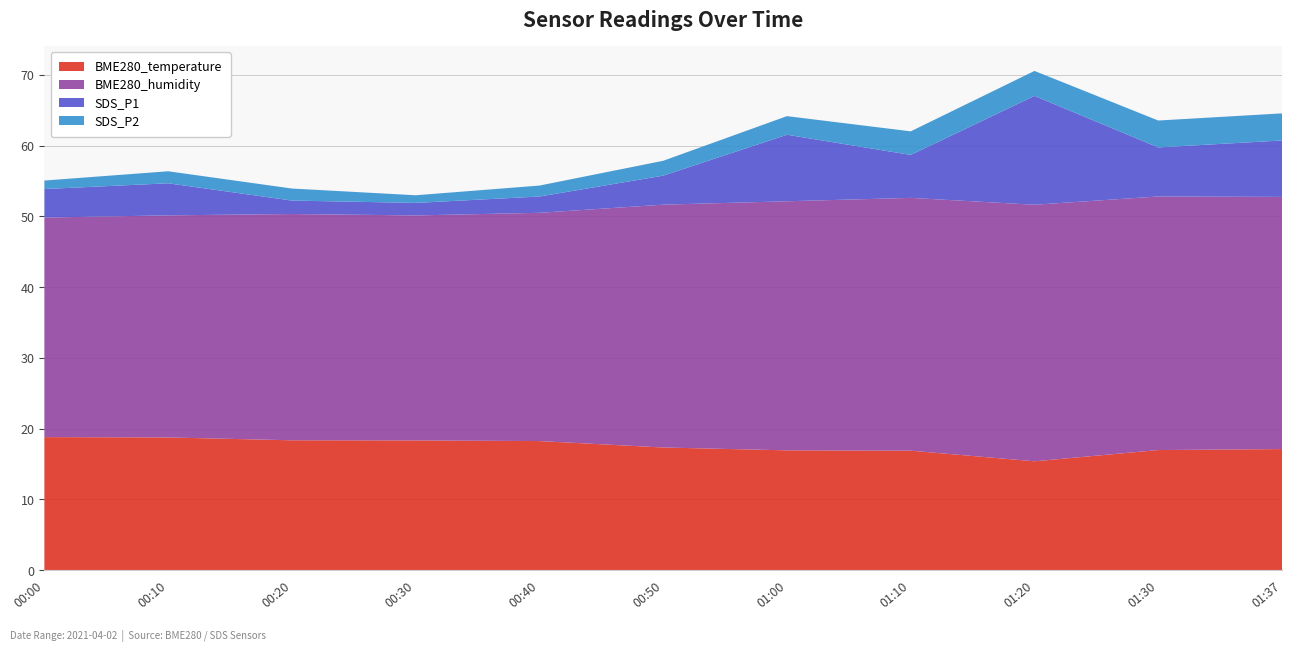

Reading left to right, list all the values displayed in this chart.

BME280_temperature: 00:00=18.8	00:10=18.8	00:20=18.4	00:30=18.3	00:40=18.2	00:50=17.3	01:00=16.9	01:10=16.9	01:20=15.4	01:30=17.0	01:37=17.1
BME280_humidity: 00:00=31.0	00:10=31.4	00:20=32.0	00:30=31.8	00:40=32.2	00:50=34.3	01:00=35.2	01:10=35.7	01:20=36.2	01:30=35.8	01:37=35.6
SDS_P1: 00:00=4.0	00:10=4.5	00:20=1.9	00:30=1.8	00:40=2.3	00:50=4.1	01:00=9.4	01:10=6.1	01:20=15.4	01:30=6.9	01:37=8.0
SDS_P2: 00:00=1.2	00:10=1.7	00:20=1.7	00:30=1.1	00:40=1.6	00:50=2.1	01:00=2.6	01:10=3.3	01:20=3.5	01:30=3.8	01:37=3.8